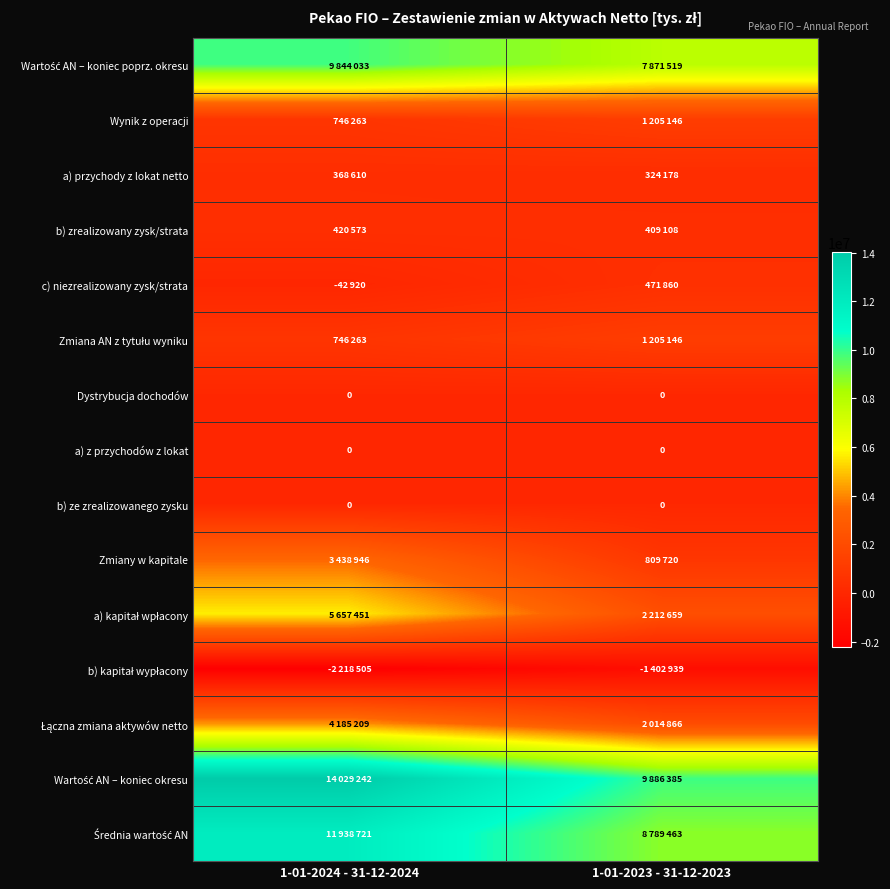

What is the sum of the Zmiana AN z tytułu wyniku values at 1-01-2024 - 31-12-2024 and 1-01-2023 - 31-12-2023?

1951409